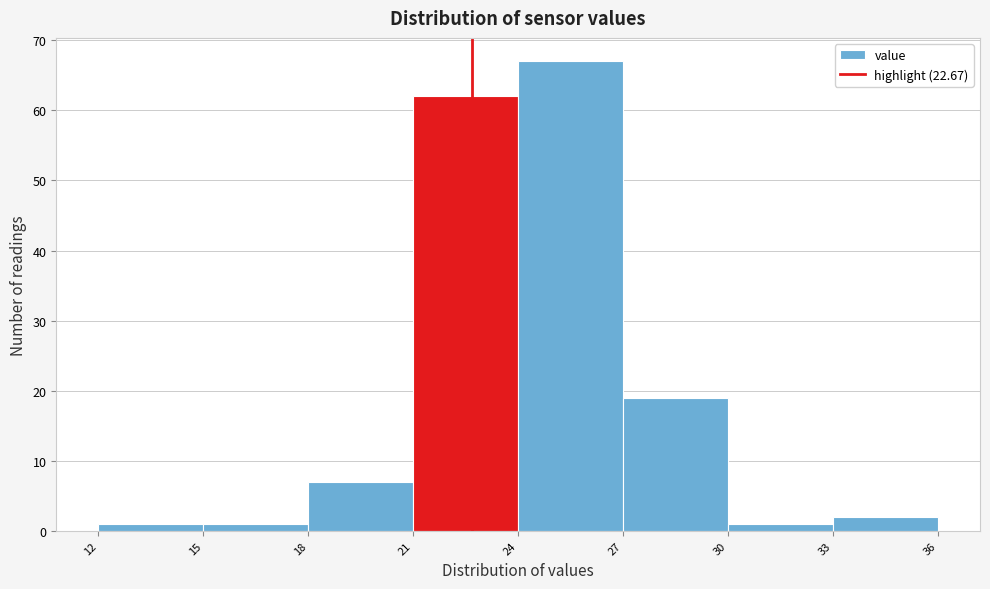

Reading left to right, transcribe this chart: for each bar, give the range it covers on the x-axis and its height. The values are not printed on the chart, so give them approximately, as read against the axis.

12 to 15: 1
15 to 18: 1
18 to 21: 7
21 to 24: 62
24 to 27: 67
27 to 30: 19
30 to 33: 1
33 to 36: 2